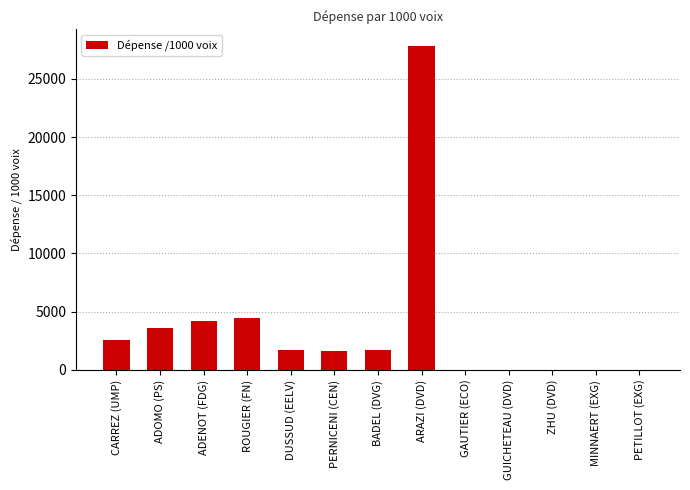

At which category does the chart reach its peak across all series?

ARAZI (DVD)